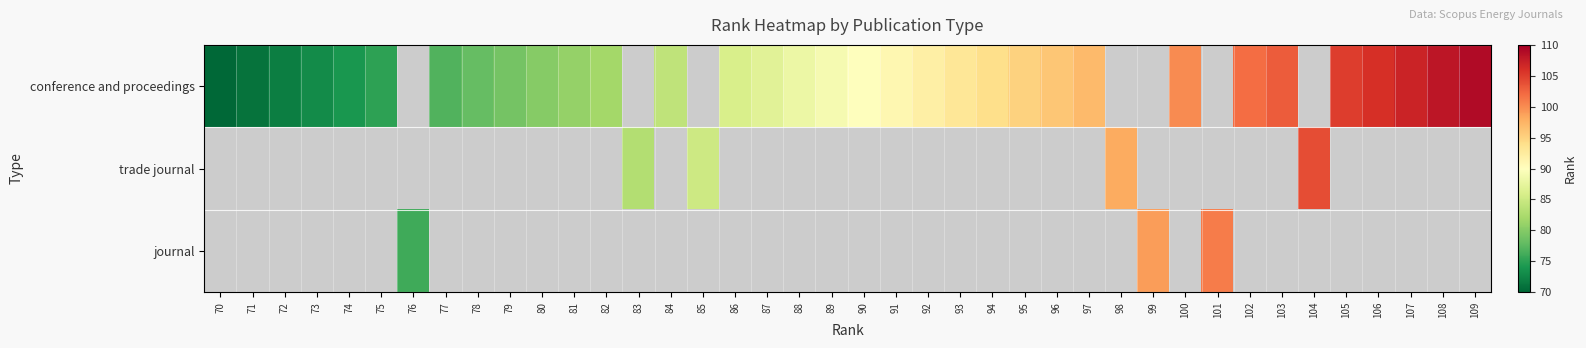

Is the value of trade journal at 94 greater than the value of conference and proceedings at 80?

No